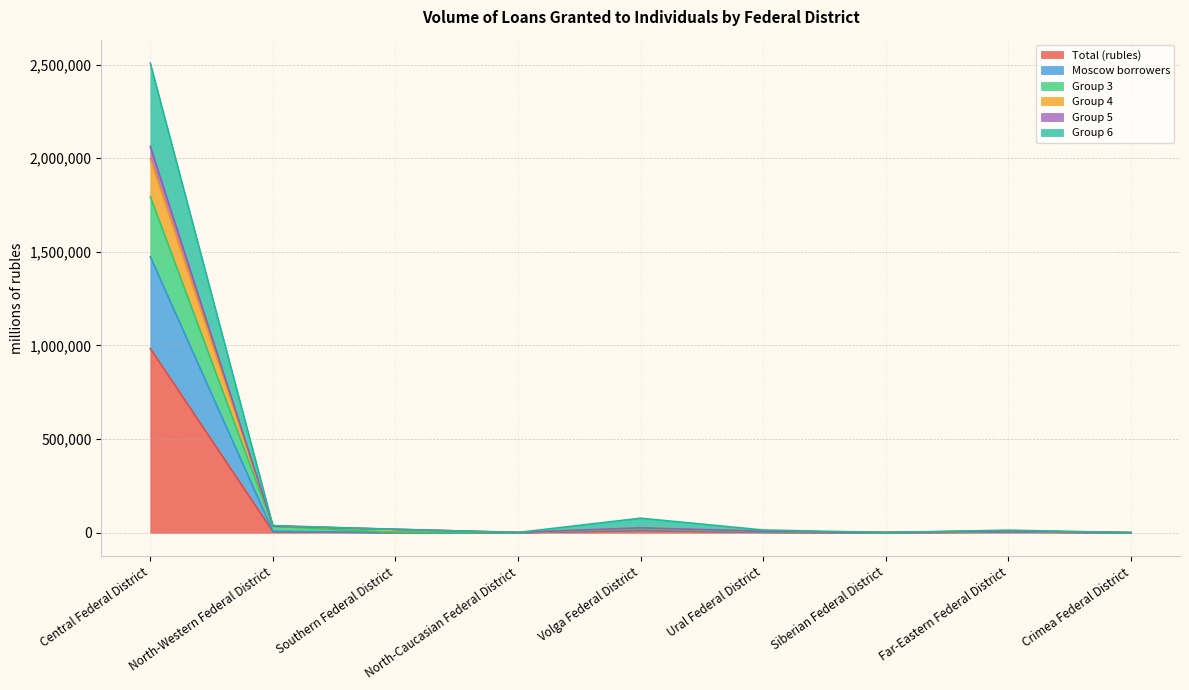

Reading left to right, what are all the values shown in this chart?

Total (rubles): Central Federal District=983784	North-Western Federal District=5793	Southern Federal District=868	North-Caucasian Federal District=499	Volga Federal District=12667	Ural Federal District=2505	Siberian Federal District=704	Far-Eastern Federal District=4045	Crimea Federal District=275
Moscow borrowers: Central Federal District=1473876	North-Western Federal District=8325	Southern Federal District=1407	North-Caucasian Federal District=994	Volga Federal District=16883	Ural Federal District=3234	Siberian Federal District=1188	Far-Eastern Federal District=4963	Crimea Federal District=522
Group 3: Central Federal District=1795628	North-Western Federal District=34335	Southern Federal District=1945	North-Caucasian Federal District=994	Volga Federal District=21391	Ural Federal District=5688	Siberian Federal District=1240	Far-Eastern Federal District=9118	Crimea Federal District=534
Group 4: Central Federal District=2062784	North-Western Federal District=35634	Southern Federal District=18486	North-Caucasian Federal District=1620	Volga Federal District=26296	Ural Federal District=8197	Siberian Federal District=1359	Far-Eastern Federal District=10230	Crimea Federal District=588
Group 5: Central Federal District=1997172	North-Western Federal District=35537	Southern Federal District=18122	North-Caucasian Federal District=1083	Volga Federal District=25628	Ural Federal District=8046	Siberian Federal District=1343	Far-Eastern Federal District=10032	Crimea Federal District=579
Group 6: Central Federal District=2507500	North-Western Federal District=38238	Southern Federal District=18538	North-Caucasian Federal District=1620	Volga Federal District=77637	Ural Federal District=14739	Siberian Federal District=1464	Far-Eastern Federal District=13849	Crimea Federal District=615